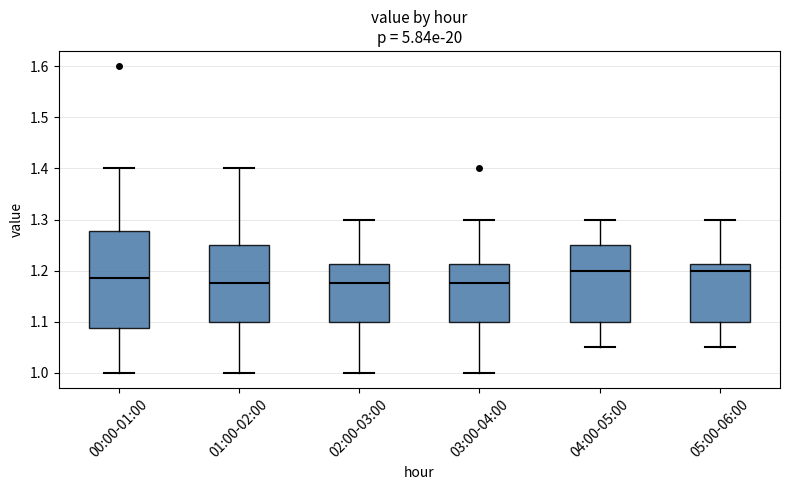

Where is the lower edge of the box for 03:00-04:00 on the y-axis? The values are not printed on the chart, so give them approximately, as read against the axis.

1.10